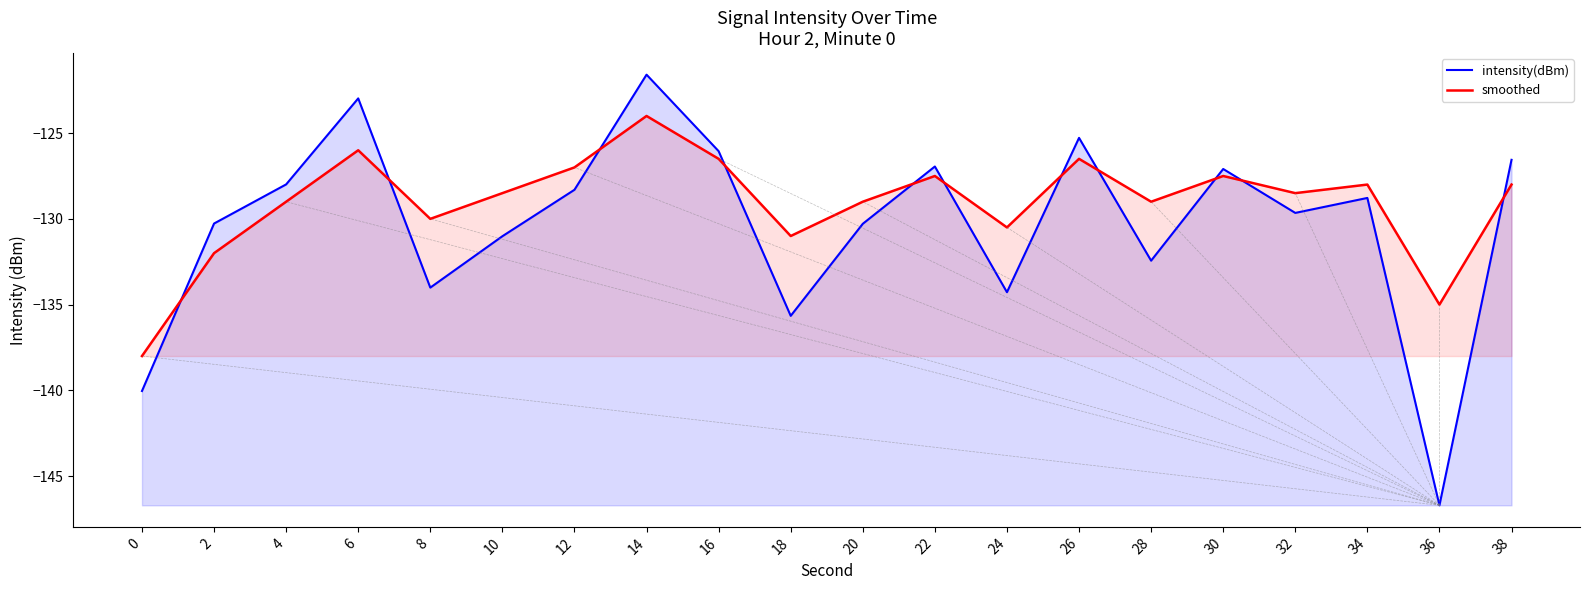

How many intersections are there between intensity(dBm) and smoothed?

11